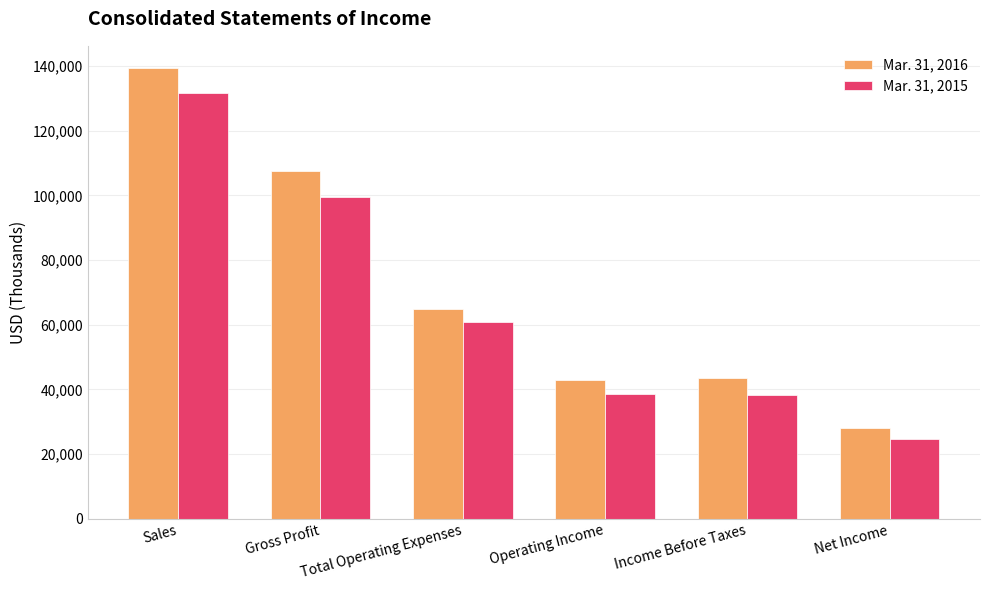

Is the value of Mar. 31, 2015 at Sales greater than the value of Mar. 31, 2016 at Sales?

No